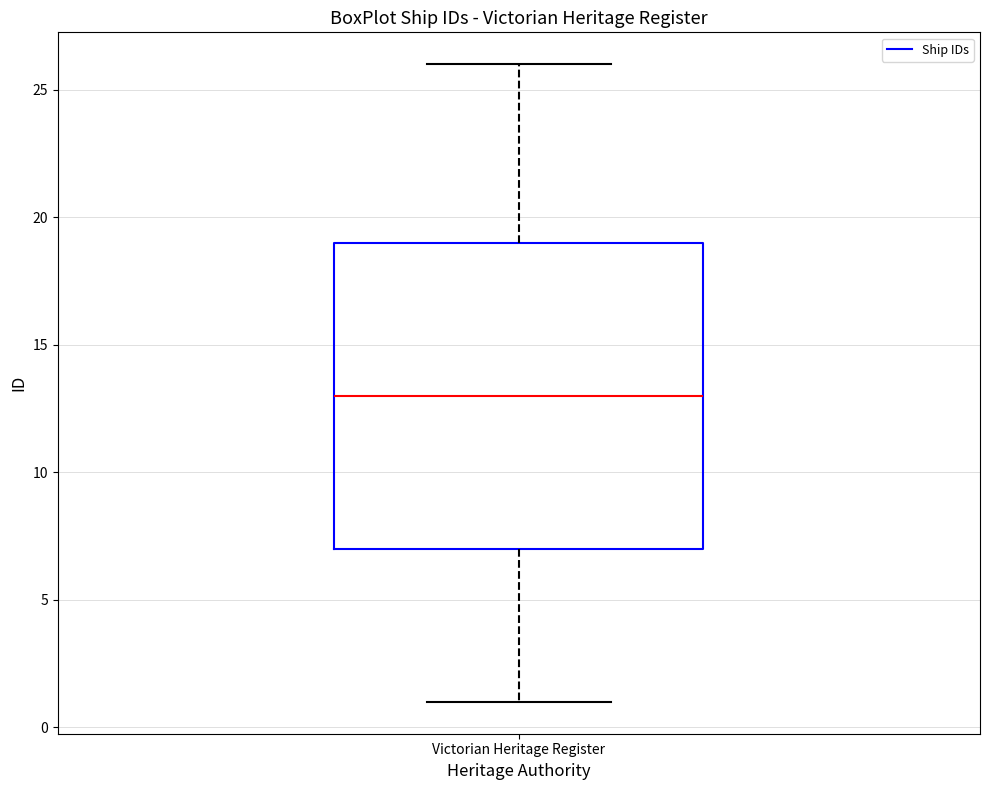

Transcribe this box plot: give where the median line is, the range the box spans, and where the two whiskers end, as read against the y-axis. The values are not printed on the chart, so give them approximately, as read against the axis.

median 13, box 7 to 19, whiskers 1 to 26